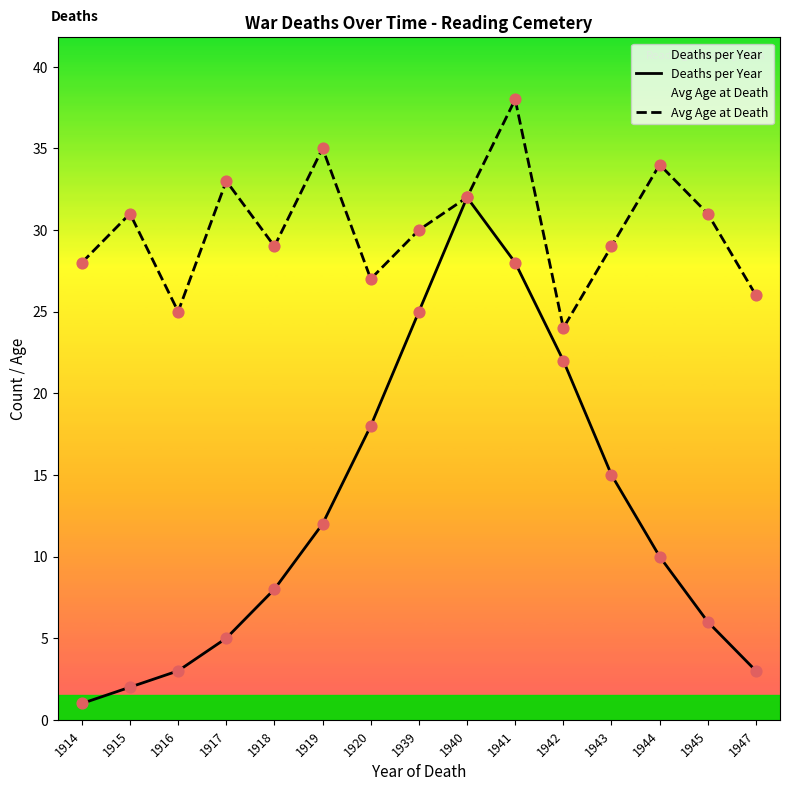

Which series contains the highest Y value?

Avg Age at Death